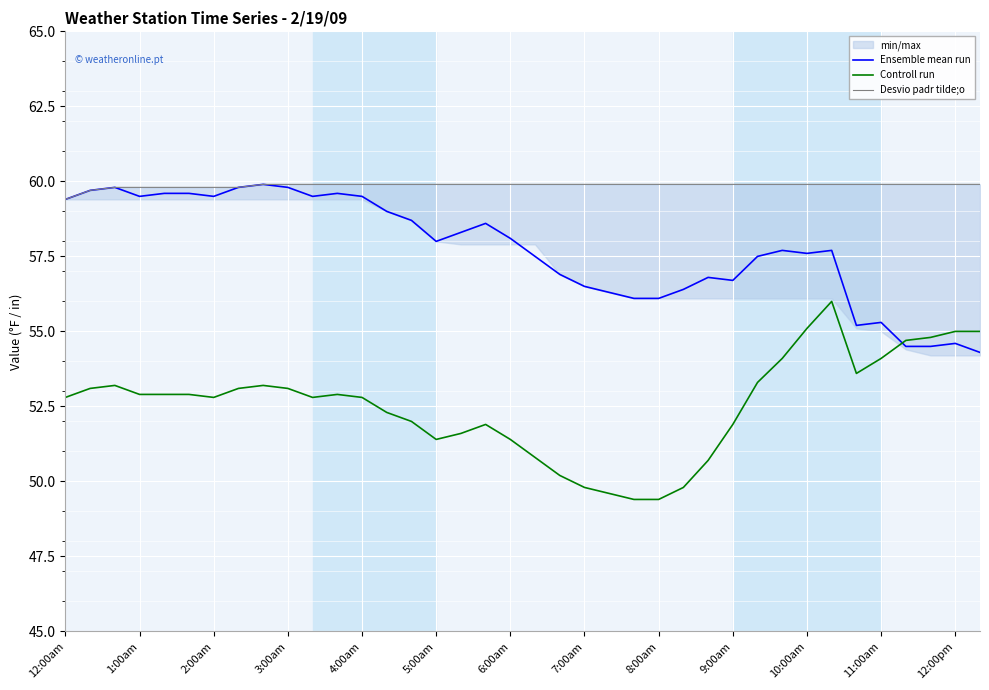

How many categories are shown in the chart?

38